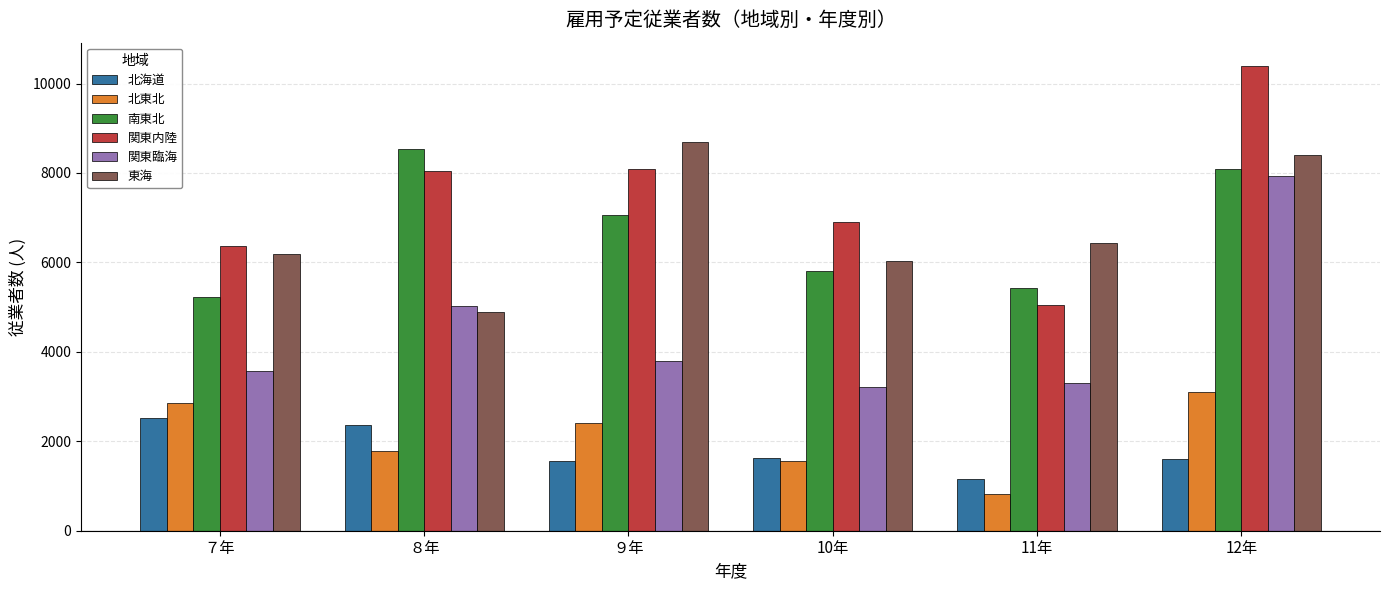

What is the minimum value for 北東北?

812